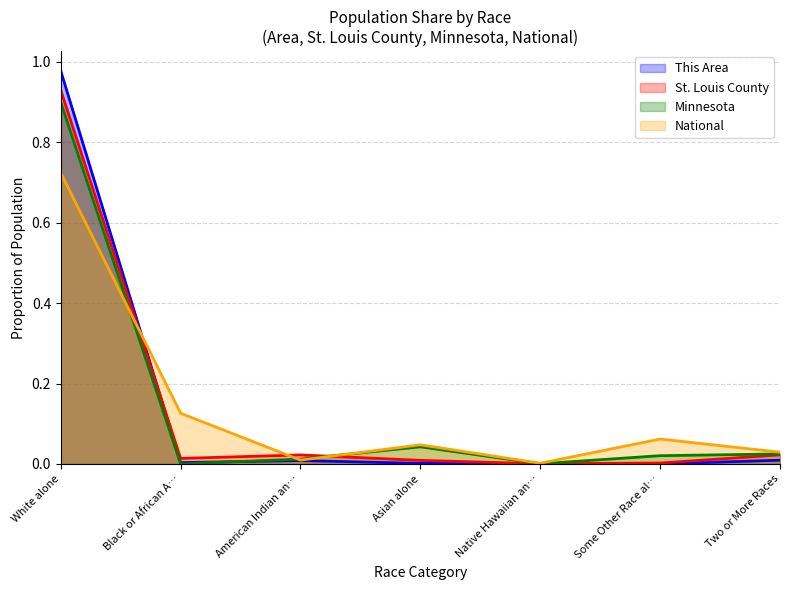

Reading right to left, list all the values displayed in this chart.

This Area: 0.0	0.0	0.0	0.0	0.0	0.0	1.0
St. Louis County: 0.0	0.0	0.0	0.0	0.0	0.0	0.9
Minnesota: 0.0	0.0	0.0	0.0	0.0	0.0	0.9
National: 0.0	0.1	0.0	0.0	0.0	0.1	0.7